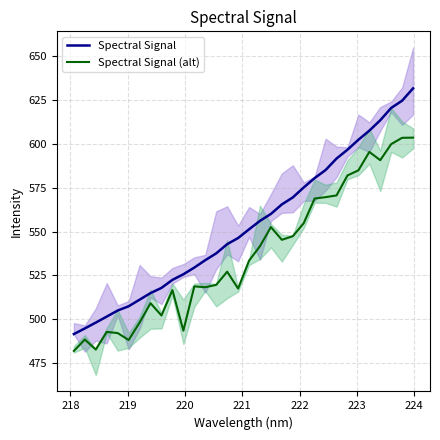

List the series in order of their overall mean, lowest first.

Spectral Signal (alt), Spectral Signal